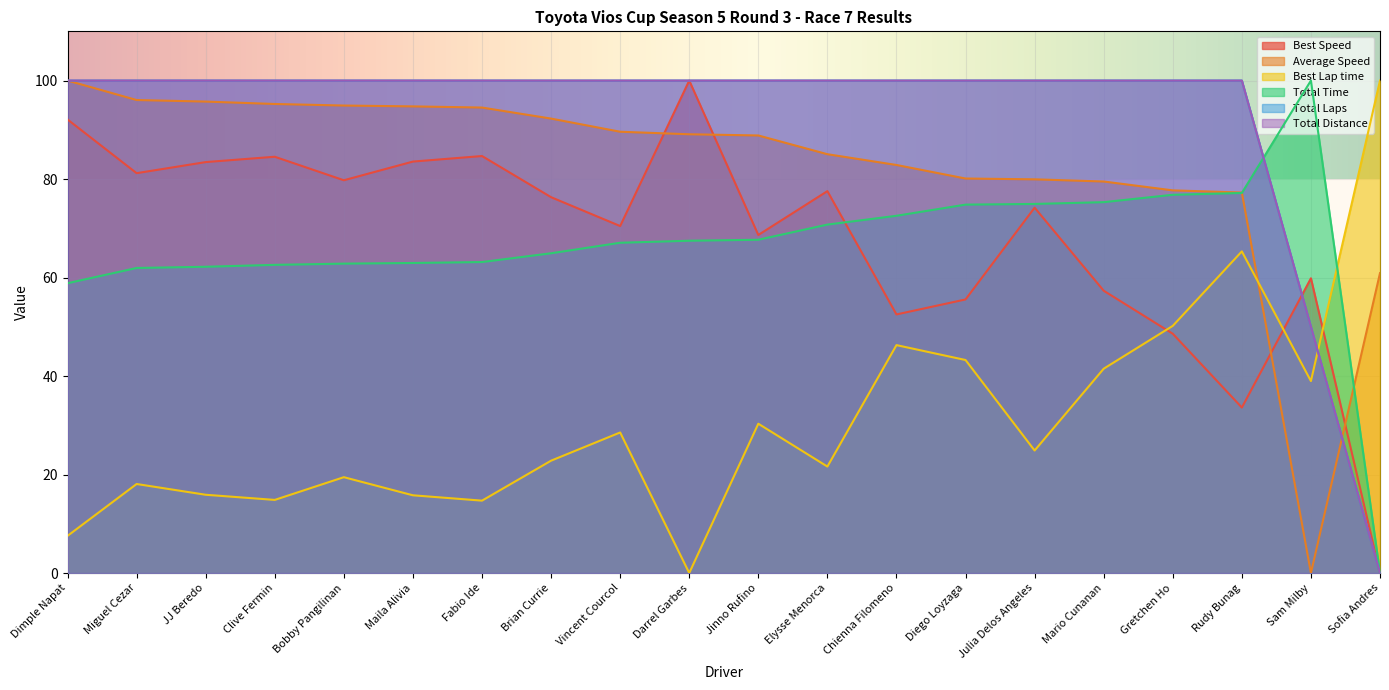

How many lines are shown in the chart?

6